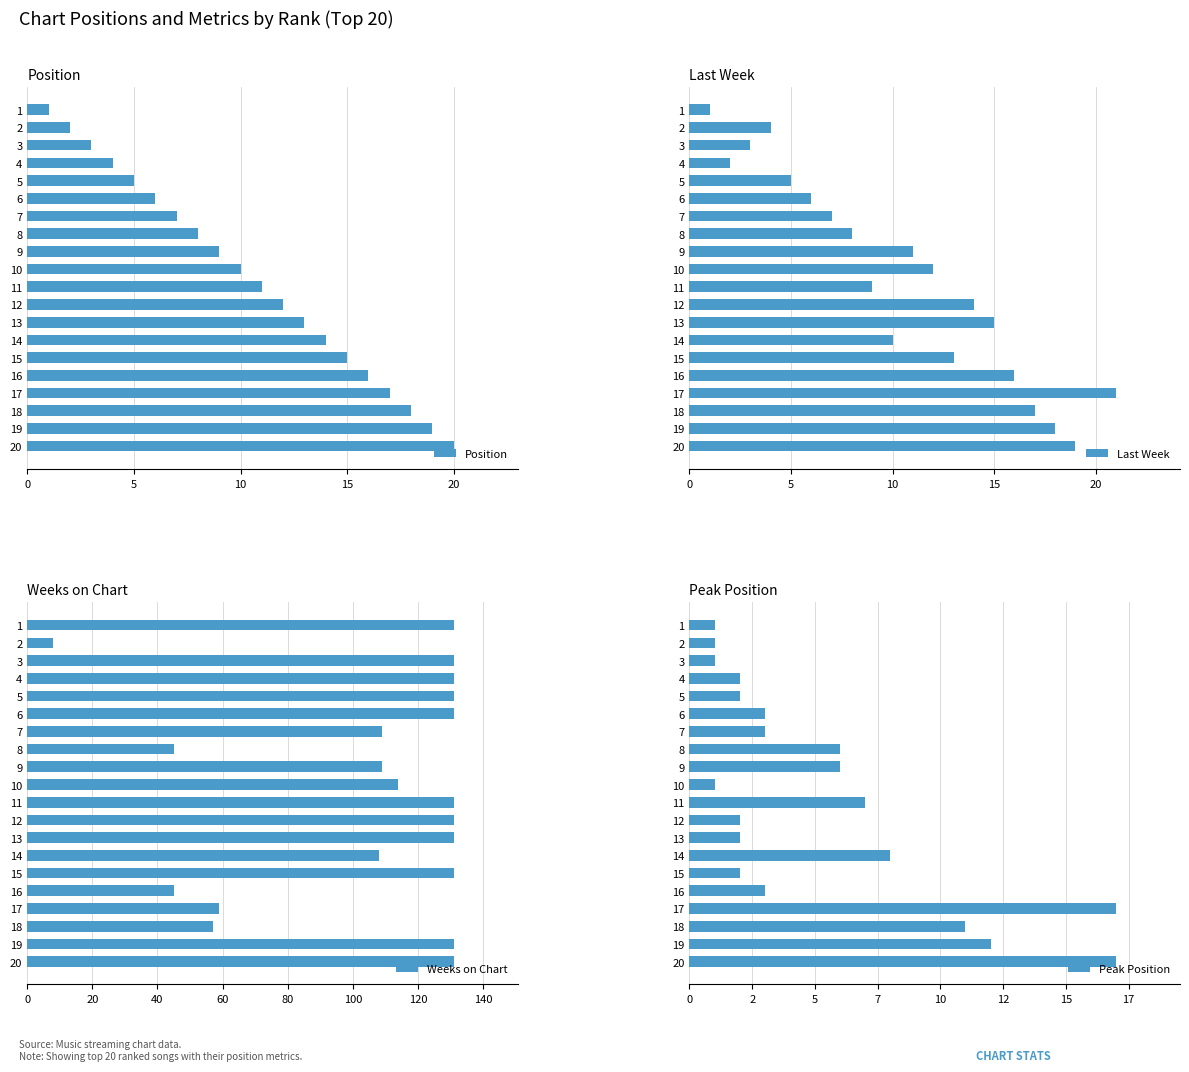

What is the sum of the Last Week values at 6 and 5?

11